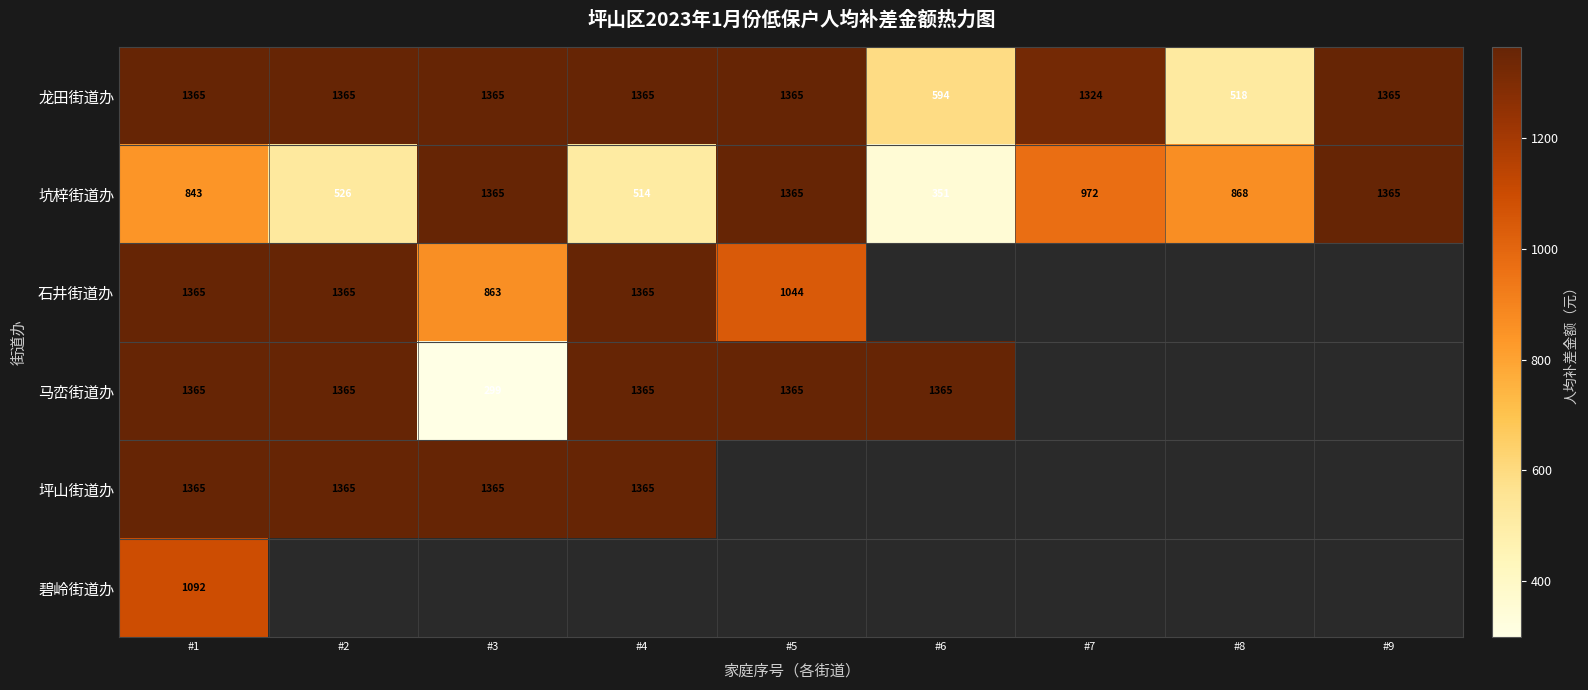

What is the total value across all series at #1?

7395